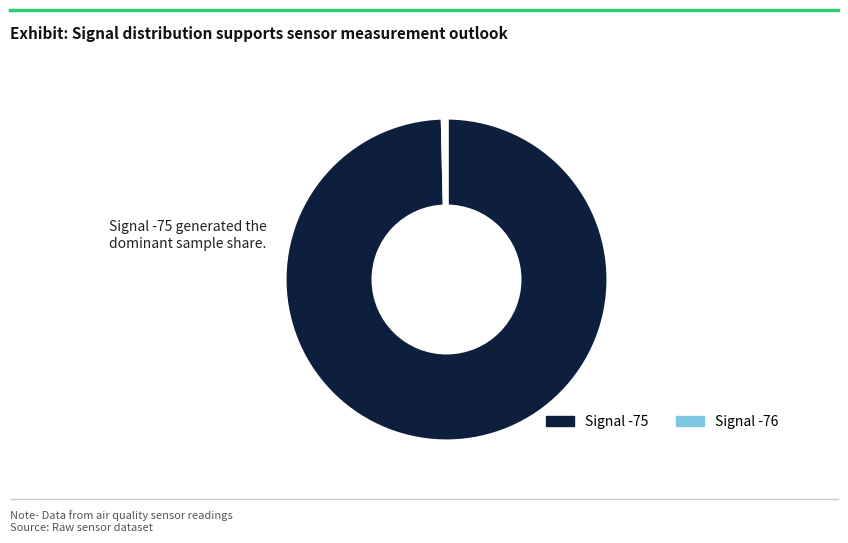

Does any single category account for the majority?

Yes